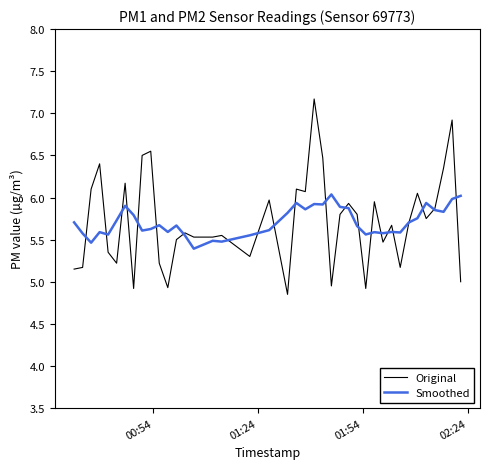

In Smoothed, how many points are lower than both neighbors (excluding endpoints)?

12